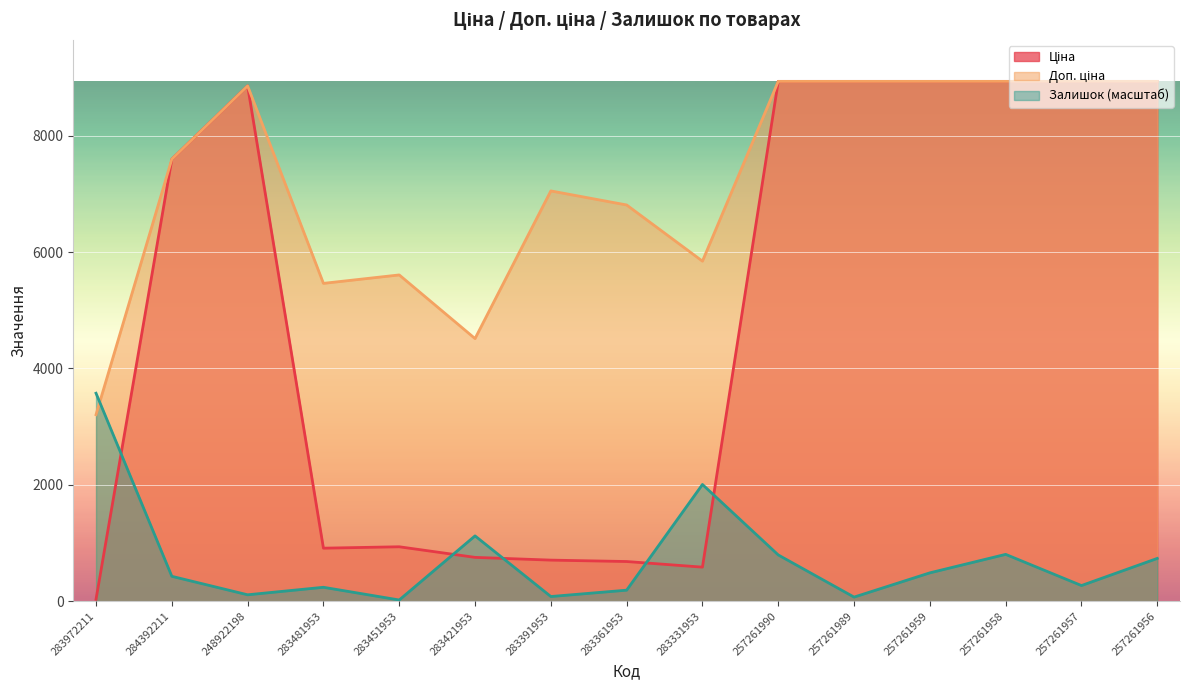

Between 283972211 and 257261989, which series saw the biggest shift?

Ціна